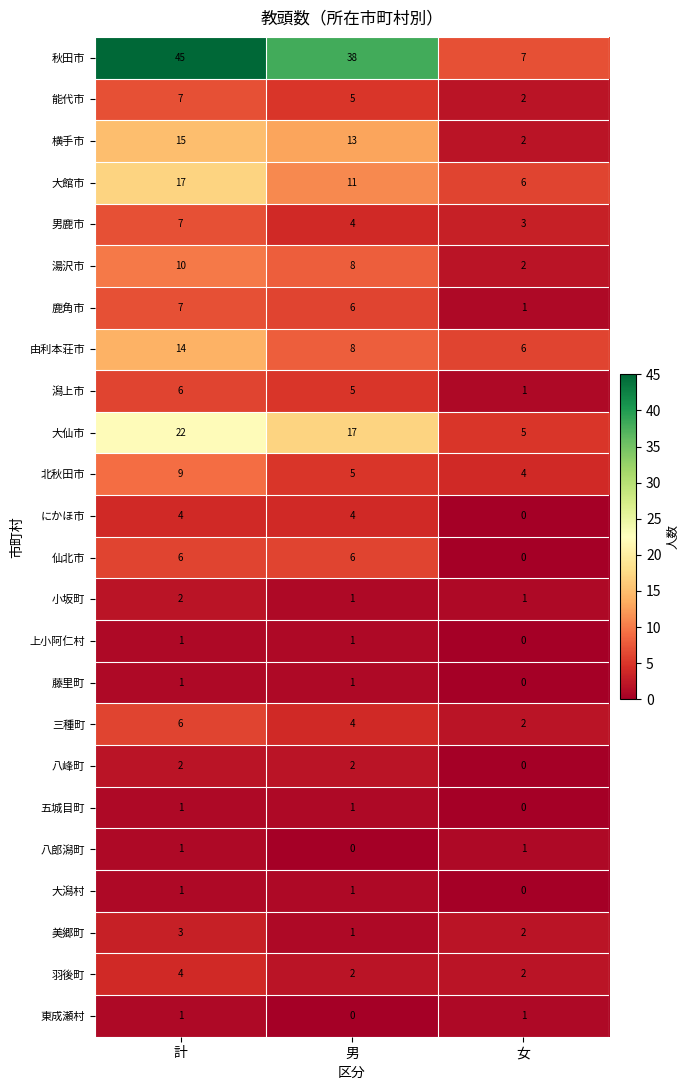

Which category has the highest value across all series?

計